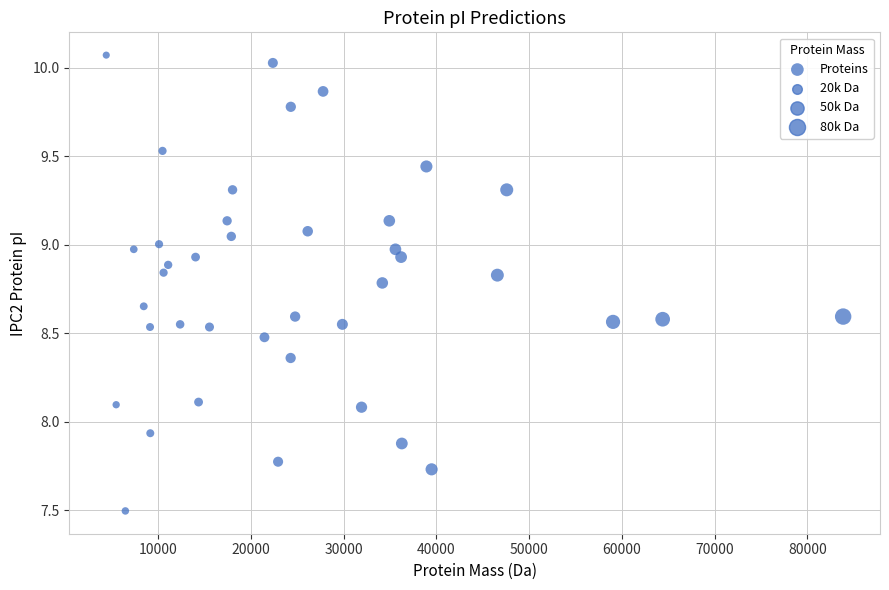

What is the range of Y values (max minus min)?

2.6